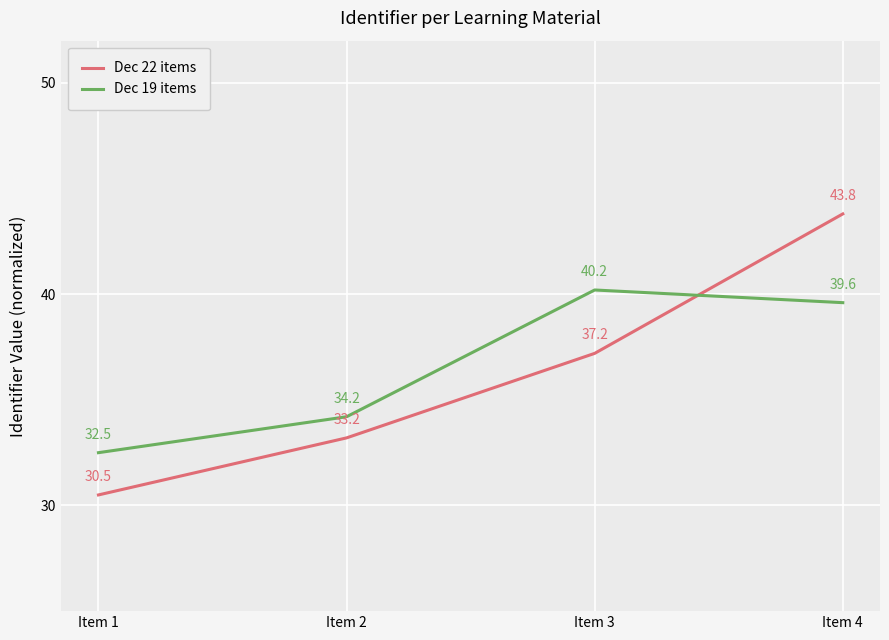

Which series changed the most between Item 2 and Item 4?

Dec 22 items